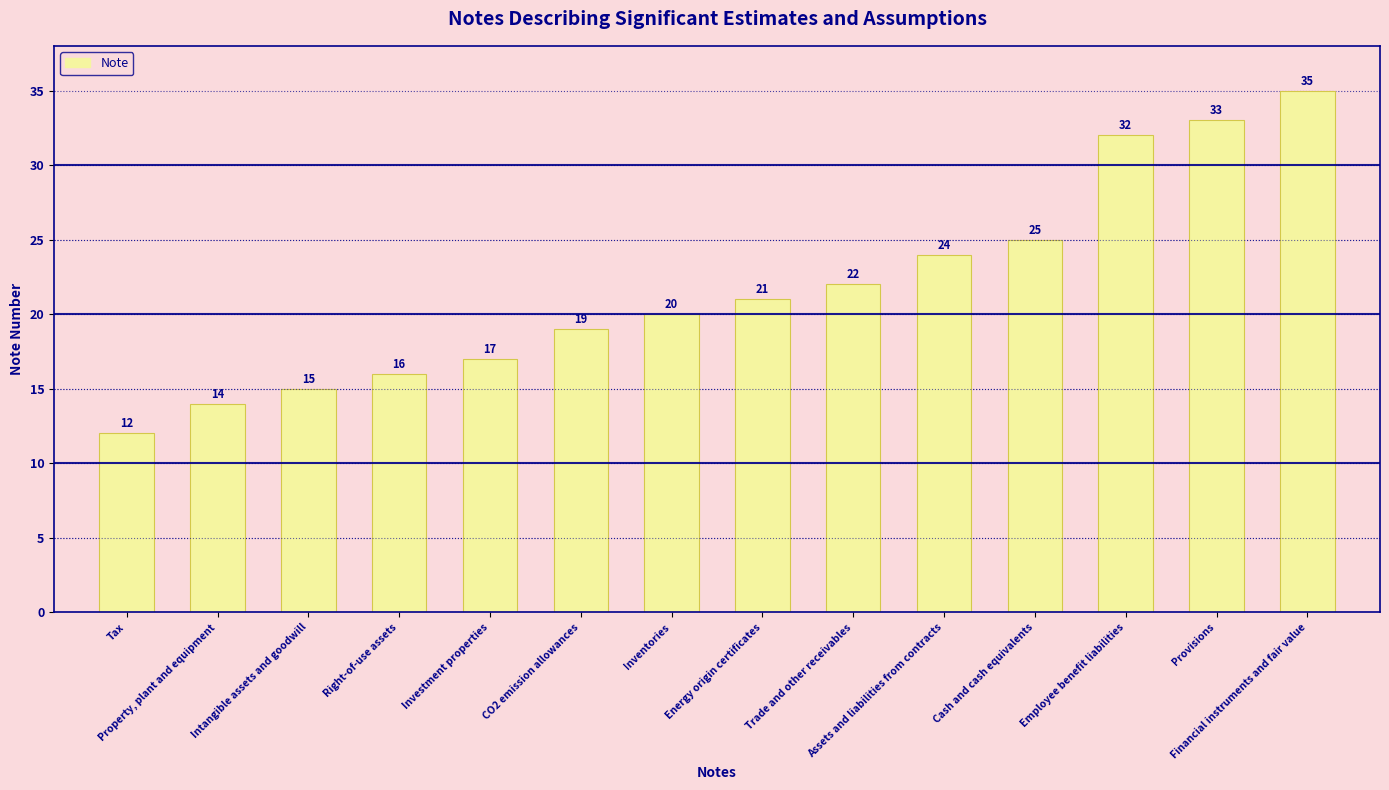

Reading left to right, extract all data points from this chart.

Tax=12	Property, plant and equipment=14	Intangible assets and goodwill=15	Right-of-use assets=16	Investment properties=17	CO2 emission allowances=19	Inventories=20	Energy origin certificates=21	Trade and other receivables=22	Assets and liabilities from contracts=24	Cash and cash equivalents=25	Employee benefit liabilities=32	Provisions=33	Financial instruments and fair value=35